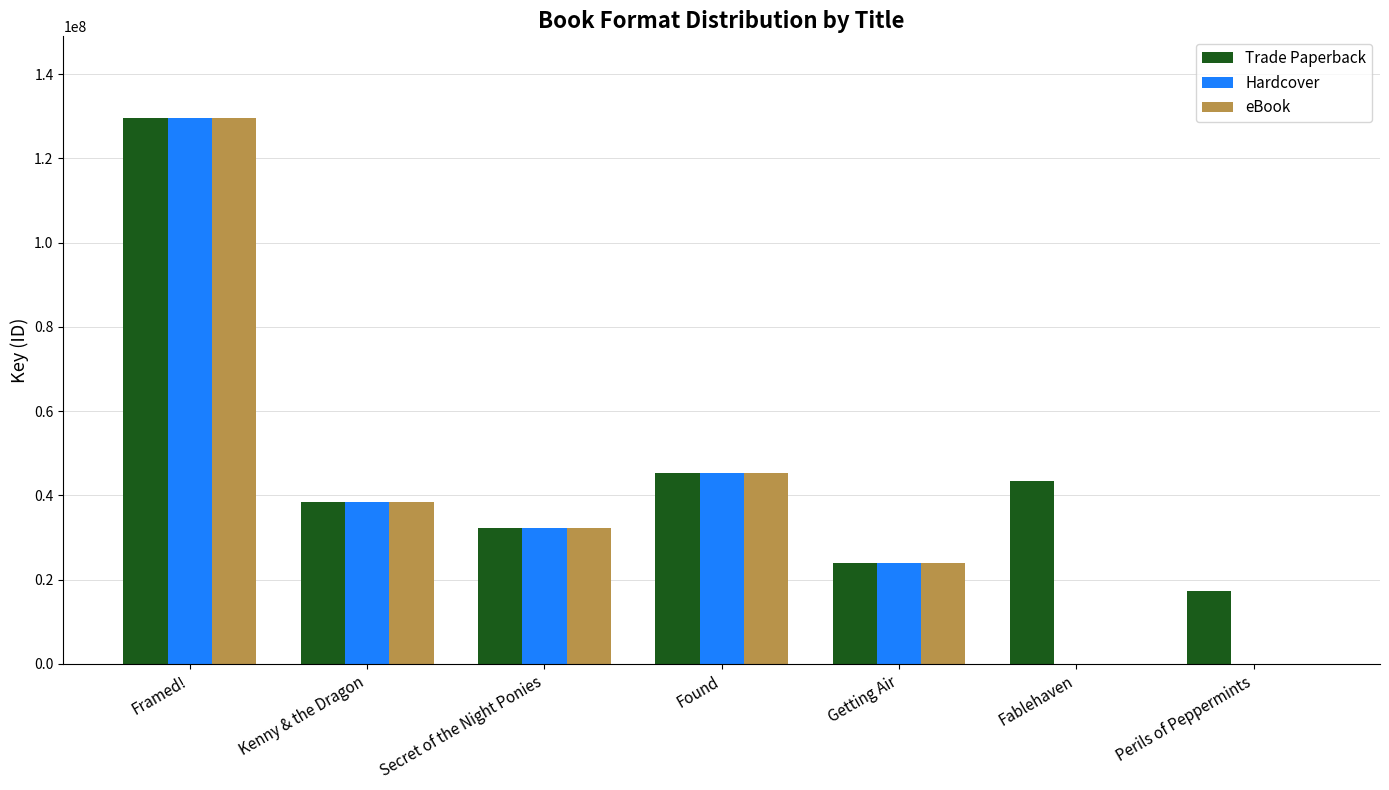

At which label is Hardcover closest to 64769427?

Found